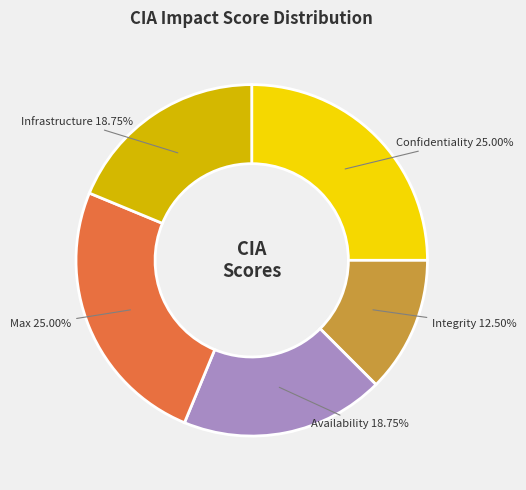

How many segments does this pie chart have?

5